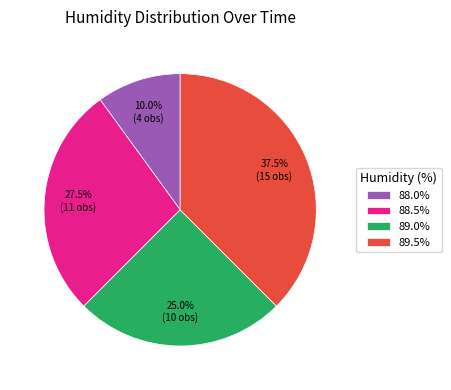

Is the sum of 89.0% and 88.0% greater than half?

No